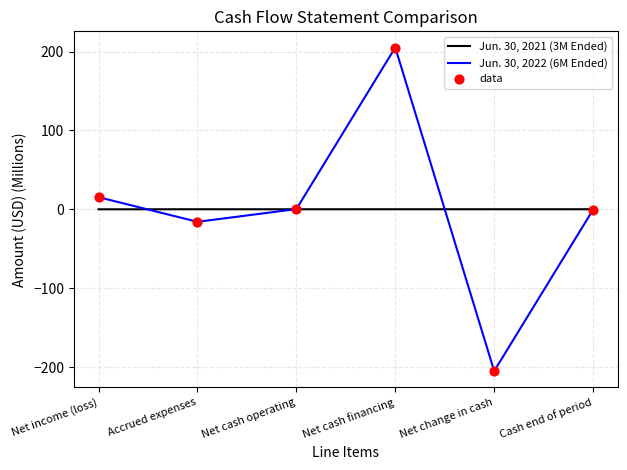

At how many categories does at least one series exceed 141?

1